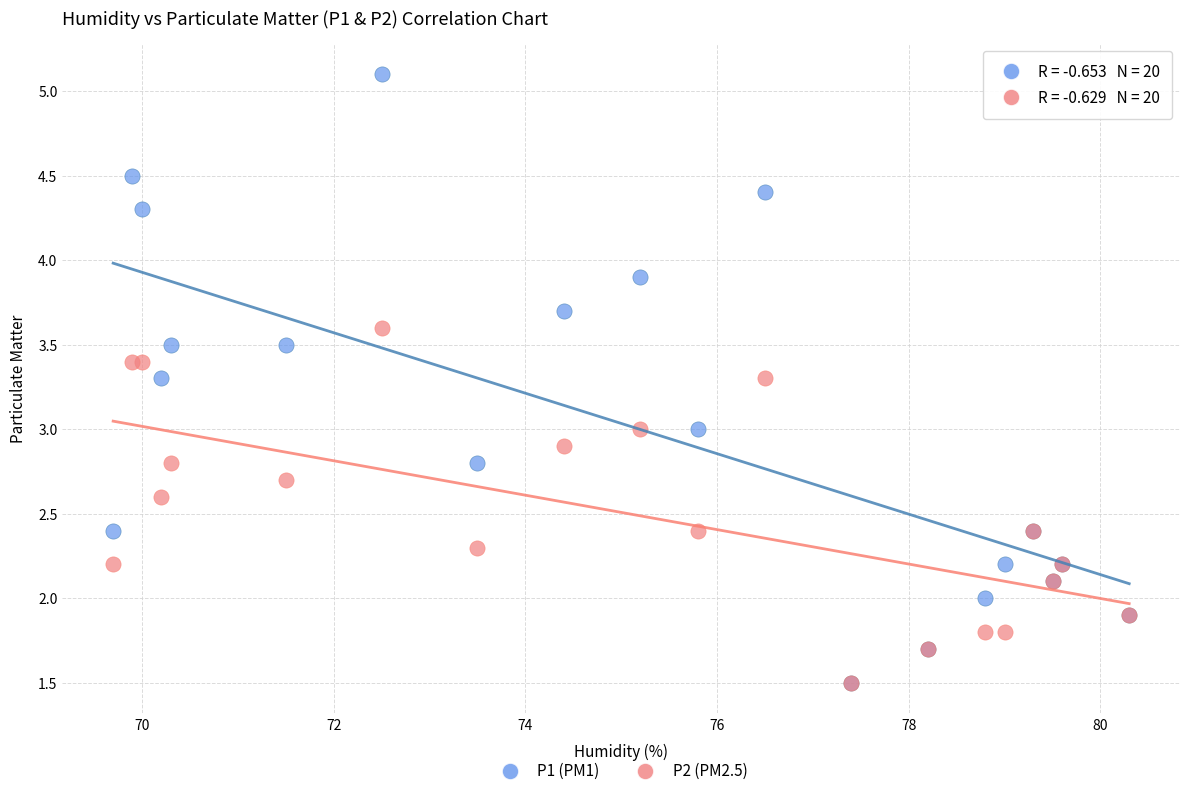

What are all the series names shown in the legend?

P1 (PM1), P2 (PM2.5)